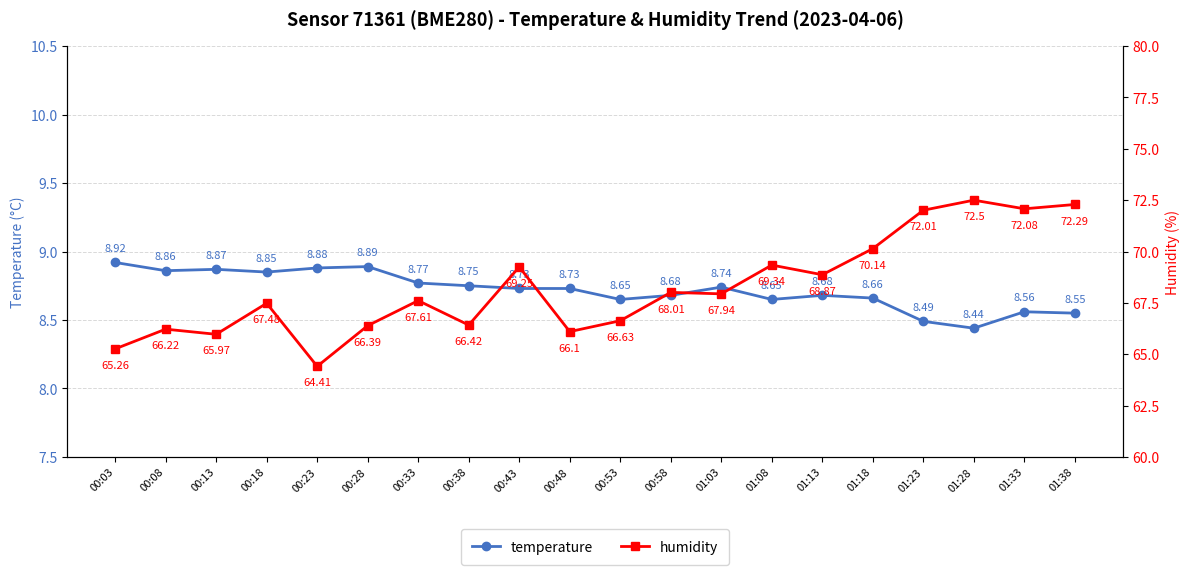

What is the sum of the temperature values at 00:38 and 00:48?

17.5